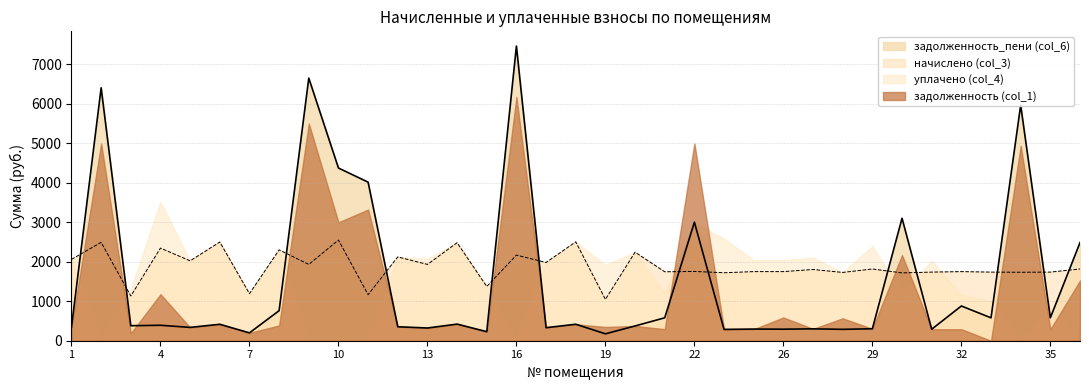

How many intersections are there between задолженность_пени (col_6) and начислено (col_3)?

13